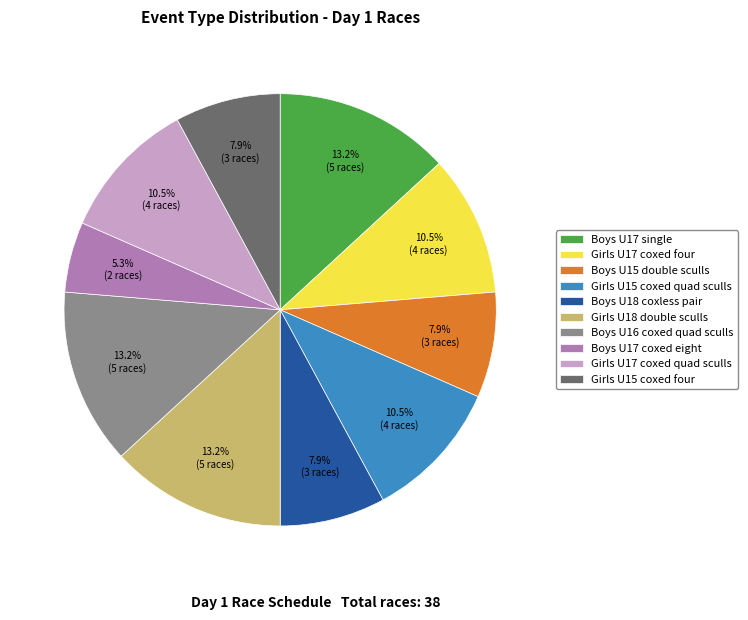

To the nearest percent, what is the difference between the largest and smallest slice percentages?

8%